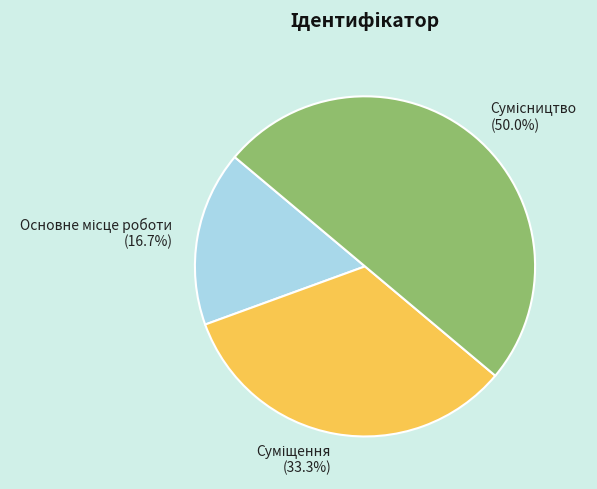

Count the number of slices in the pie.

3